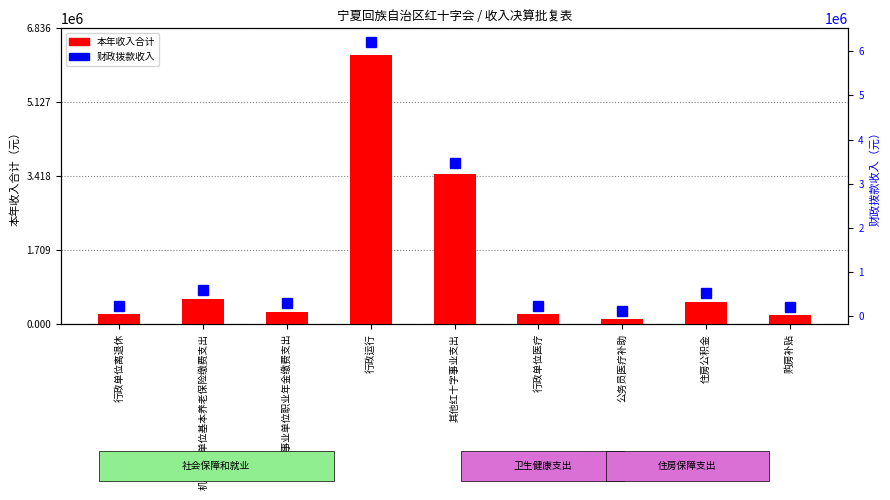

What is the sum of the 本年收入合计 values at 公务员医疗补助 and 机关事业单位基本养老保险缴费支出?

713900.0